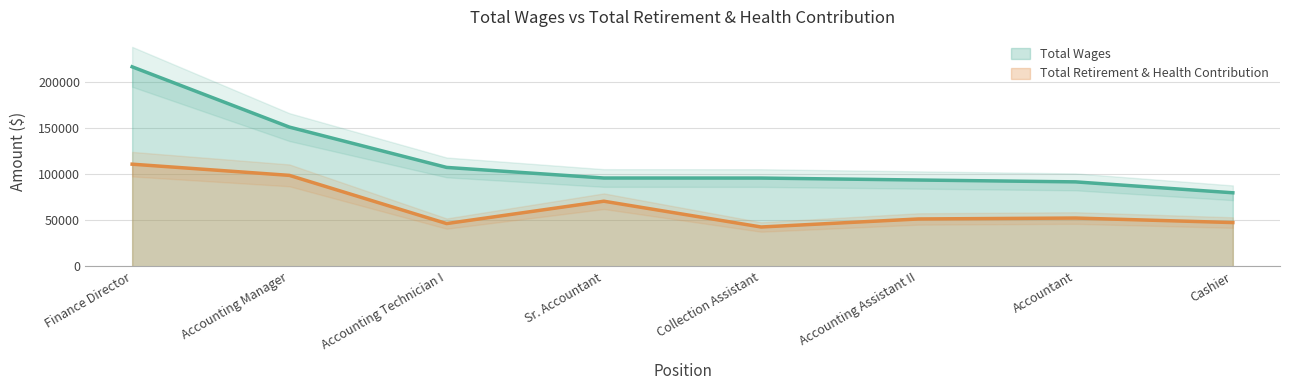

Reading left to right, transcribe all the data shown in this chart.

Total Wages: Finance Director=216272	Accounting Manager=150917	Accounting Technician I=107221	Sr. Accountant=95738	Collection Assistant=95683	Accounting Assistant II=93564	Accountant=91547	Cashier=79731
Total Retirement & Health Contribution: Finance Director=110730	Accounting Manager=98599	Accounting Technician I=46343	Sr. Accountant=70583	Collection Assistant=42644	Accounting Assistant II=51339	Accountant=52351	Cashier=47442